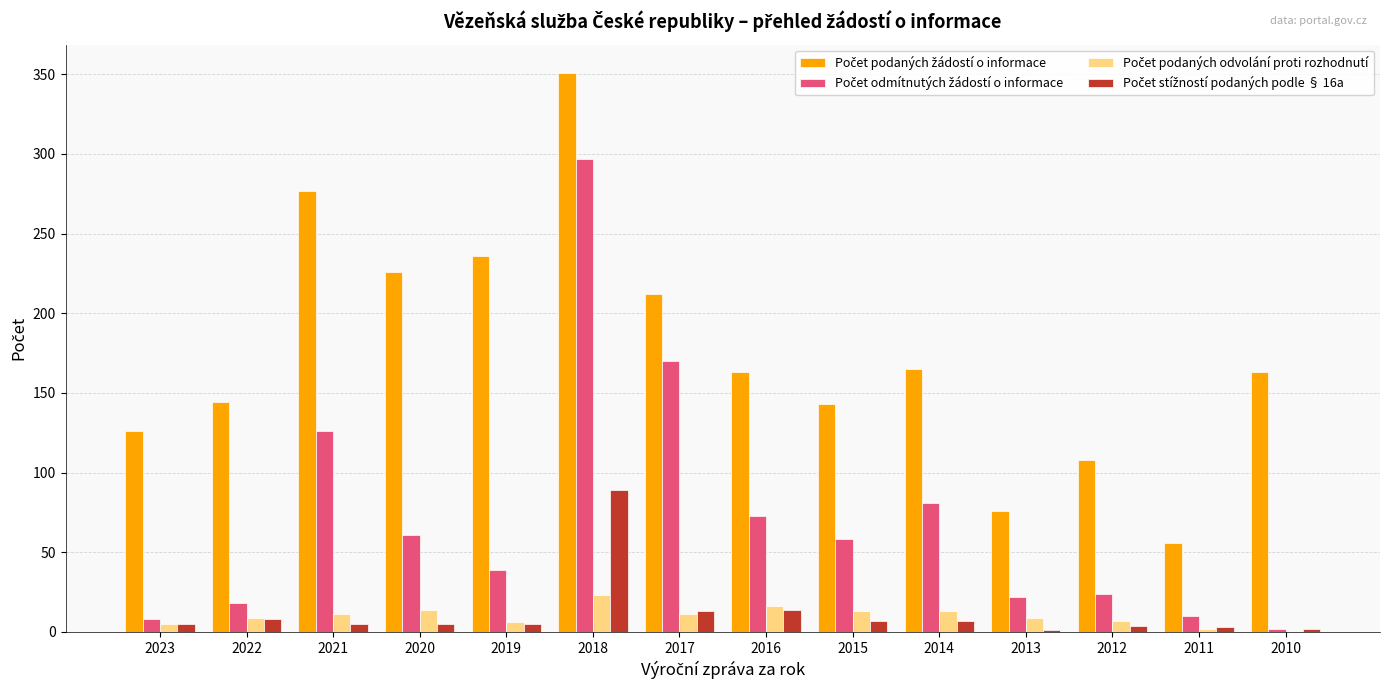

What is the total value across all series at 2013?

108